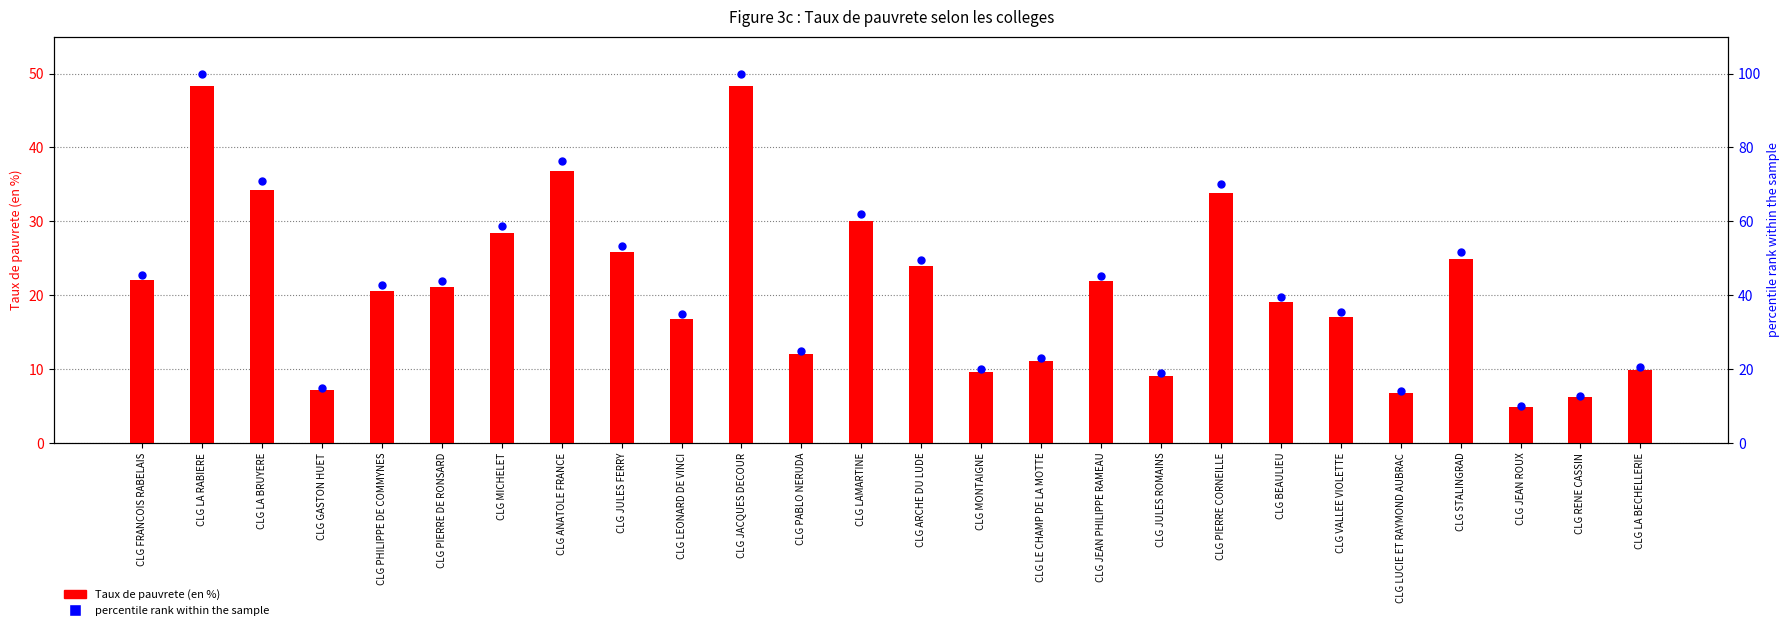

Which series has the largest total across all categories?

percentile rank within the sample